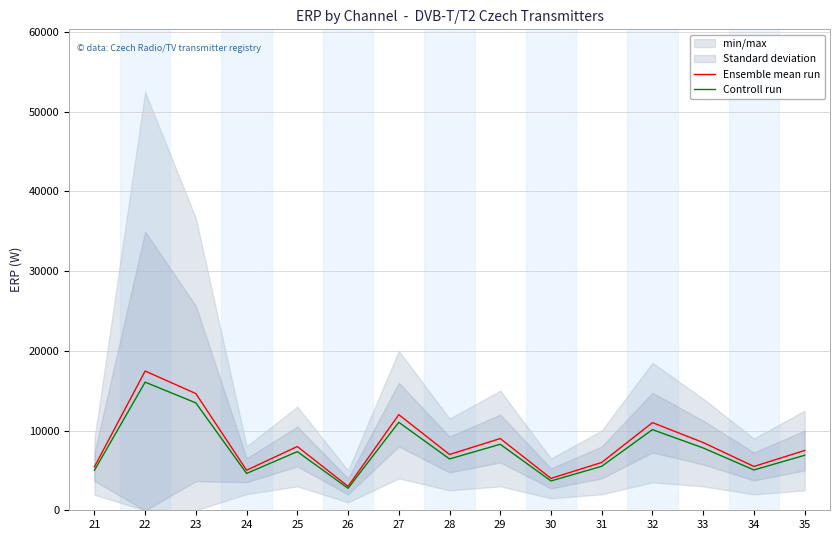

At which category does Controll run reach its first local peak?

22